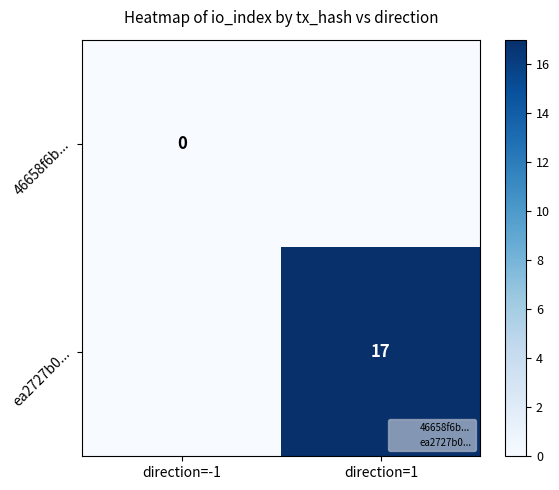

What is the sum of all ea2727b0... values?

17